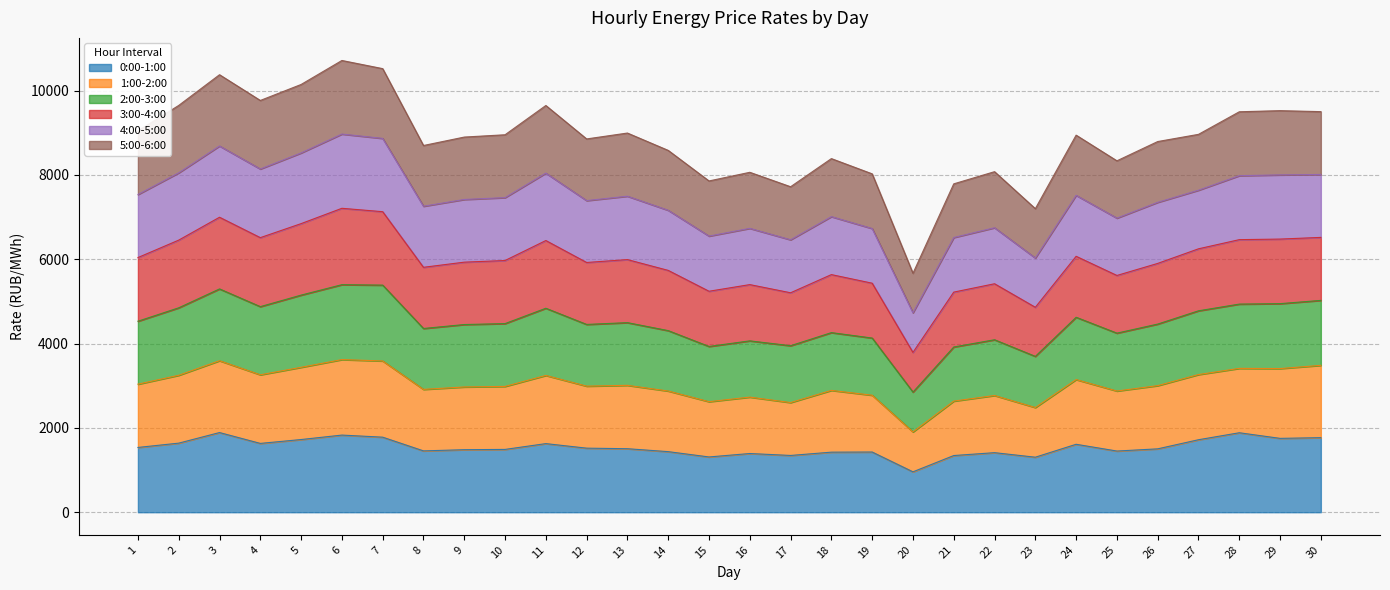

What is the total value across all series at 13?

8992.4